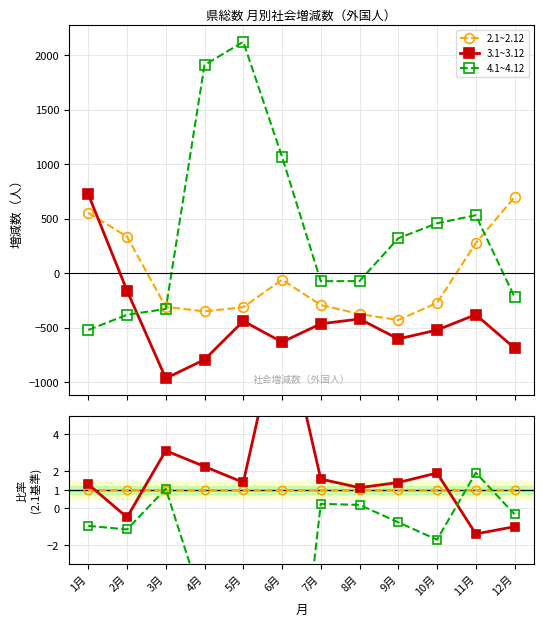

How many lines are shown in the chart?

3